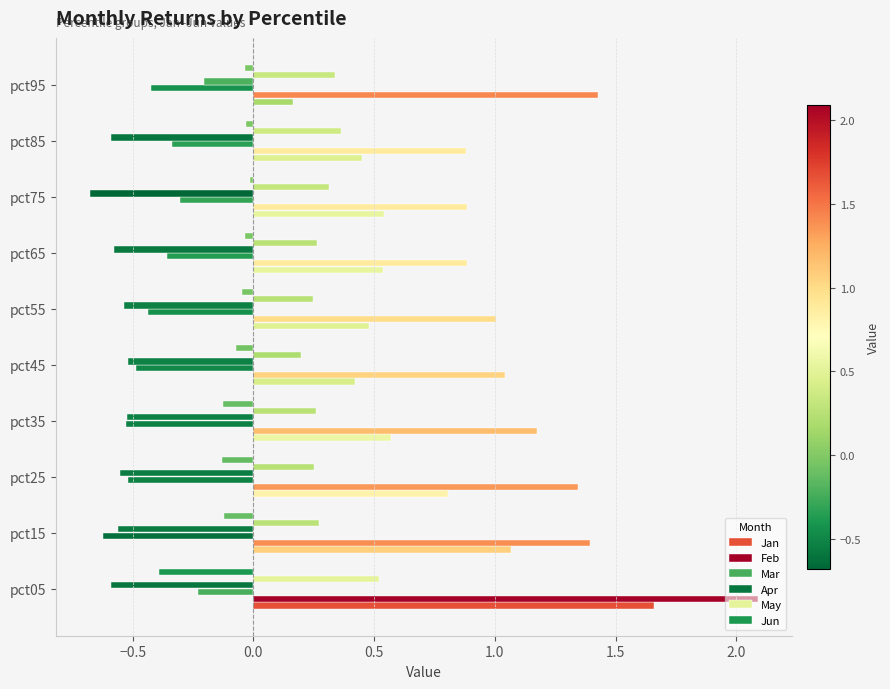

How many series are shown in this chart?

6